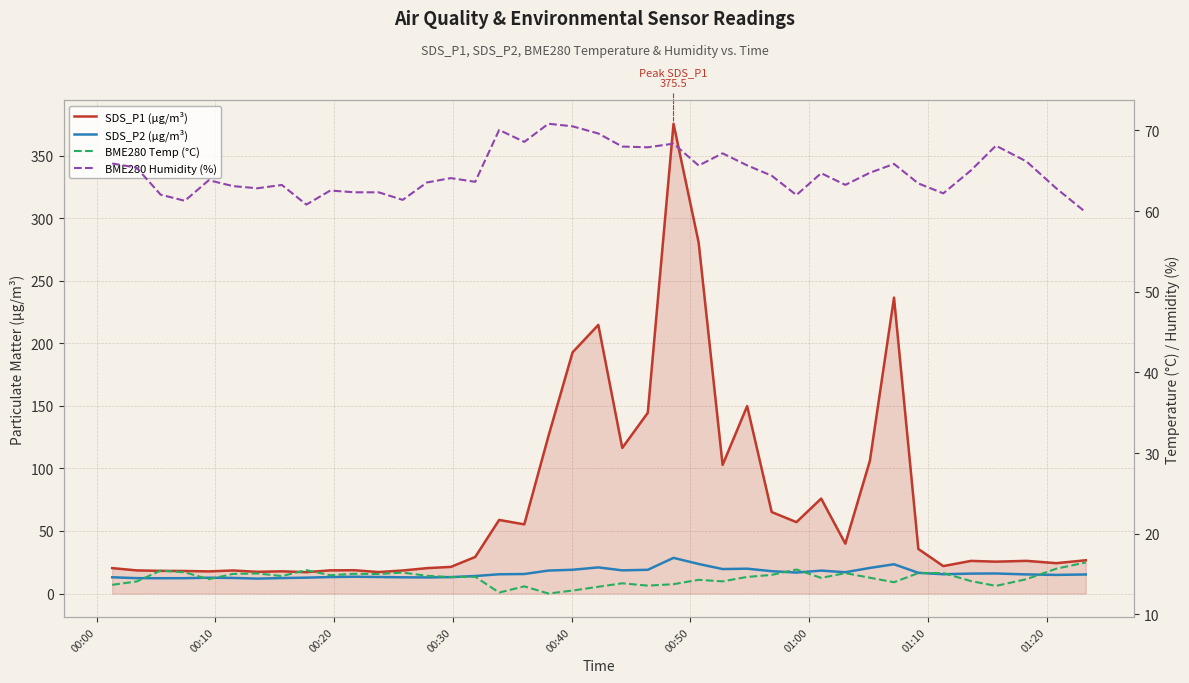

What is the minimum value for SDS_P2 (µg/m³)?

11.9